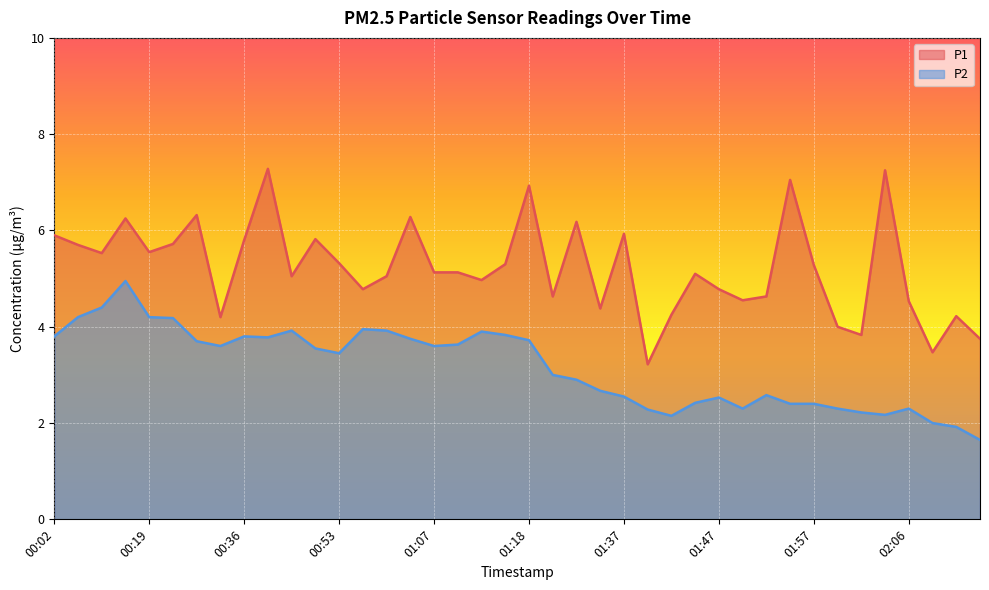

Reading right to left, list all the values displayed in this chart.

P1: 02:14=3.8	02:11=4.2	02:09=3.5	02:06=4.5	02:04=7.2	02:02=3.8	01:59=4.0	01:57=5.3	01:54=7.0	01:52=4.6	01:49=4.5	01:47=4.8	01:44=5.1	01:42=4.2	01:39=3.2	01:37=5.9	01:34=4.4	01:32=6.2	01:26=4.6	01:18=6.9	01:15=5.3	01:13=5.0	01:10=5.1	01:07=5.1	01:02=6.3	01:00=5.0	00:55=4.8	00:53=5.3	00:48=5.8	00:43=5.0	00:40=7.3	00:36=5.8	00:33=4.2	00:28=6.3	00:23=5.7	00:19=5.5	00:14=6.2	00:11=5.5	00:06=5.7	00:02=5.9
P2: 02:14=1.6	02:11=1.9	02:09=2.0	02:06=2.3	02:04=2.2	02:02=2.2	01:59=2.3	01:57=2.4	01:54=2.4	01:52=2.6	01:49=2.3	01:47=2.5	01:44=2.4	01:42=2.1	01:39=2.3	01:37=2.5	01:34=2.7	01:32=2.9	01:26=3.0	01:18=3.7	01:15=3.8	01:13=3.9	01:10=3.6	01:07=3.6	01:02=3.8	01:00=3.9	00:55=4.0	00:53=3.5	00:48=3.5	00:43=3.9	00:40=3.8	00:36=3.8	00:33=3.6	00:28=3.7	00:23=4.2	00:19=4.2	00:14=5.0	00:11=4.4	00:06=4.2	00:02=3.8